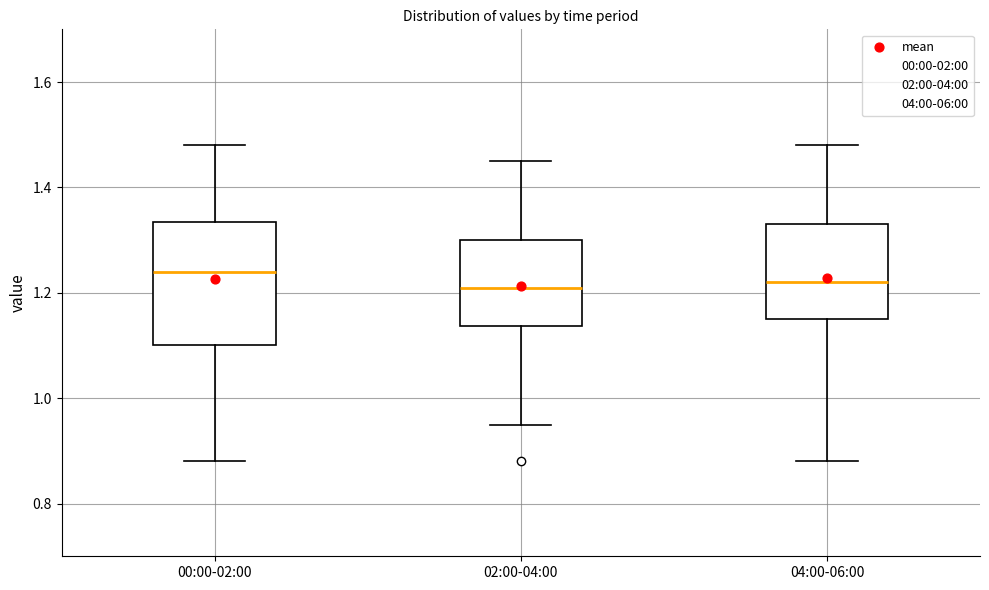

Comparing the boxes themselves (not the whiskers), which one is the tallest?

00:00-02:00